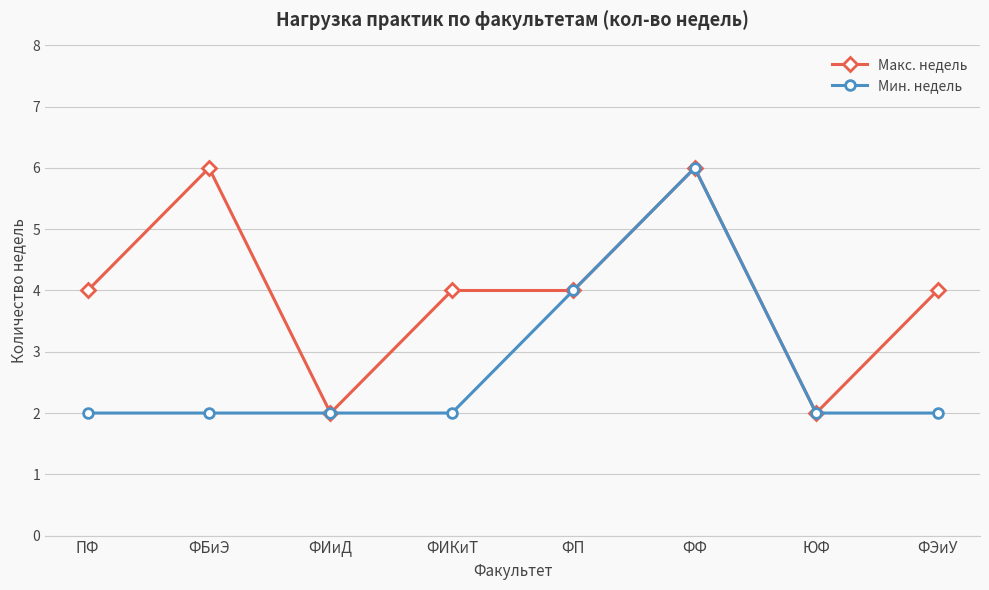

Count the number of data series in this chart.

2